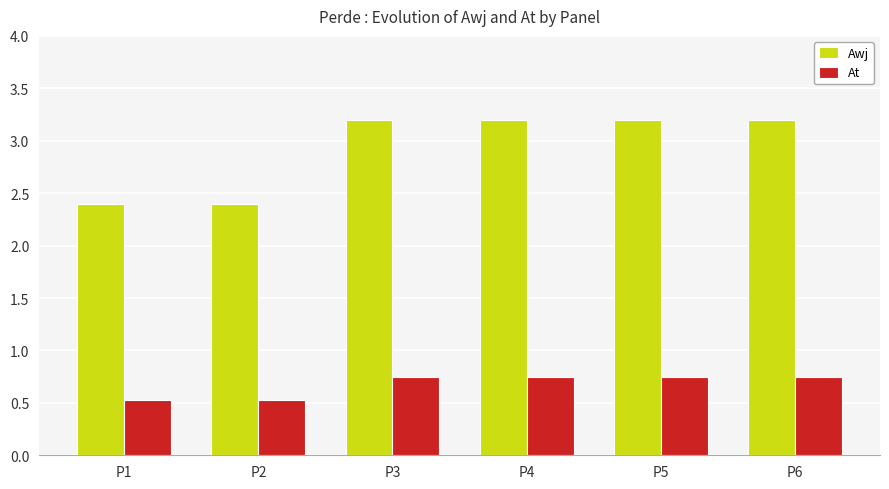

How many At values are between 0 and 1?

6